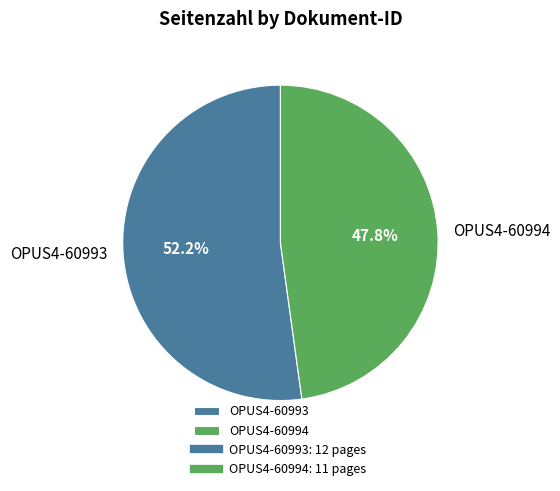

To the nearest percent, what is the average slice percentage?

50%